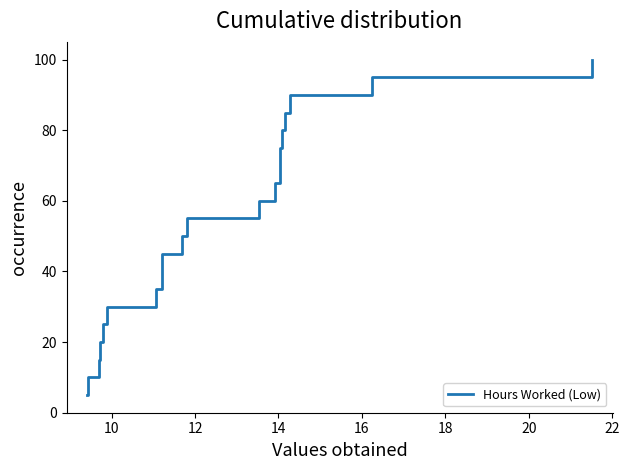

How many lines are shown in the chart?

1